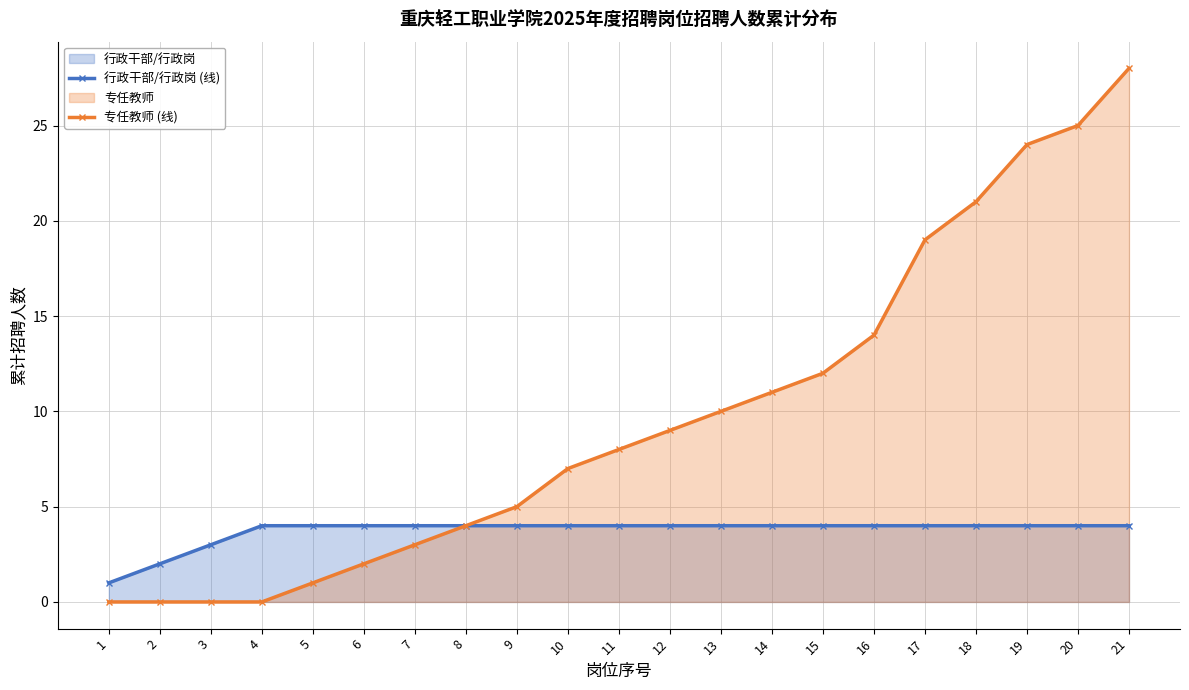

Rank the series at 19 from lowest to highest value.

行政干部/行政岗 (线), 专任教师 (线)